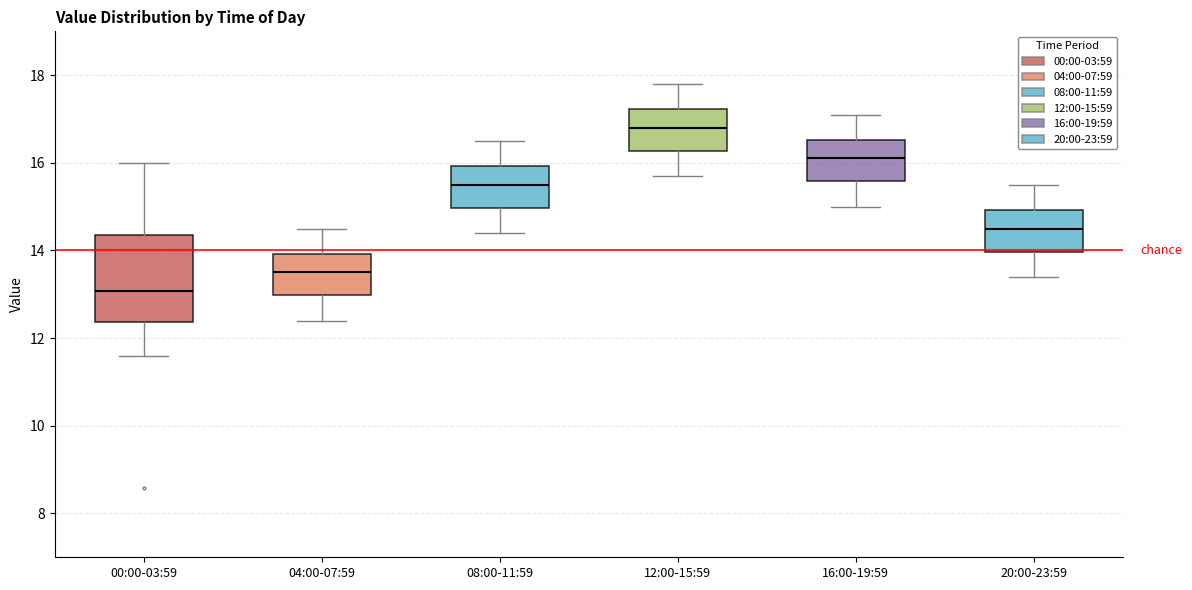

Reading left to right, transcribe this box plot: for each box, give where its median line is, the range the box spans, and where its two whiskers end, as read against the y-axis. The values are not printed on the chart, so give them approximately, as read against the axis.

00:00-03:59: median 13.0, box 12.4 to 14.4, whiskers 11.6 to 16.0
04:00-07:59: median 13.6, box 13.0 to 14.0, whiskers 12.4 to 14.6
08:00-11:59: median 15.6, box 15.0 to 16.0, whiskers 14.4 to 16.6
12:00-15:59: median 16.8, box 16.2 to 17.2, whiskers 15.8 to 17.8
16:00-19:59: median 16.2, box 15.6 to 16.6, whiskers 15.0 to 17.2
20:00-23:59: median 14.6, box 14.0 to 15.0, whiskers 13.4 to 15.6